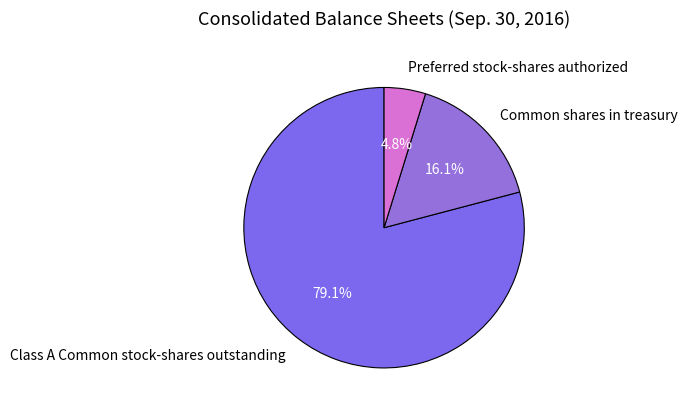

What is the ratio of the value at Common shares in treasury to the value at Preferred stock-shares authorized?

3.4